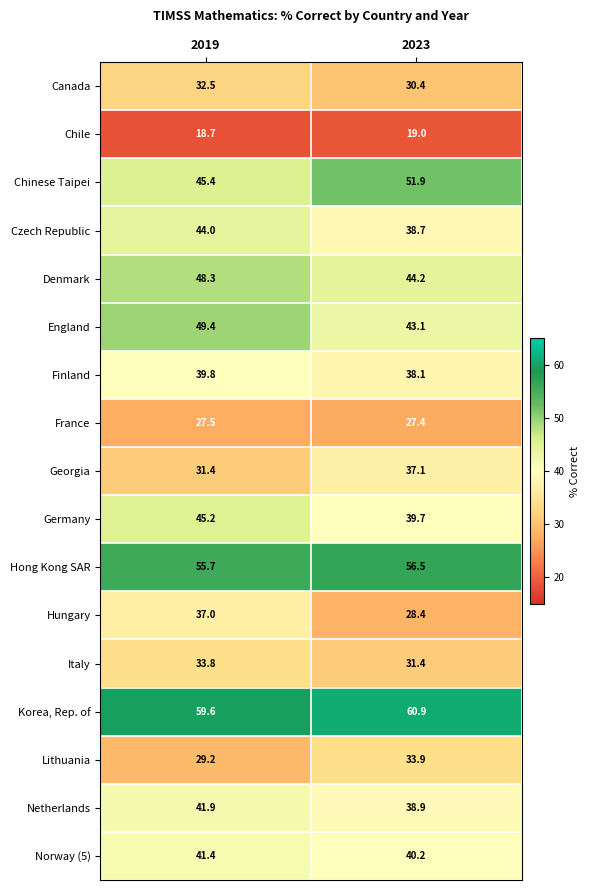

What is the difference between the Hungary values at 2023 and 2019?

8.6